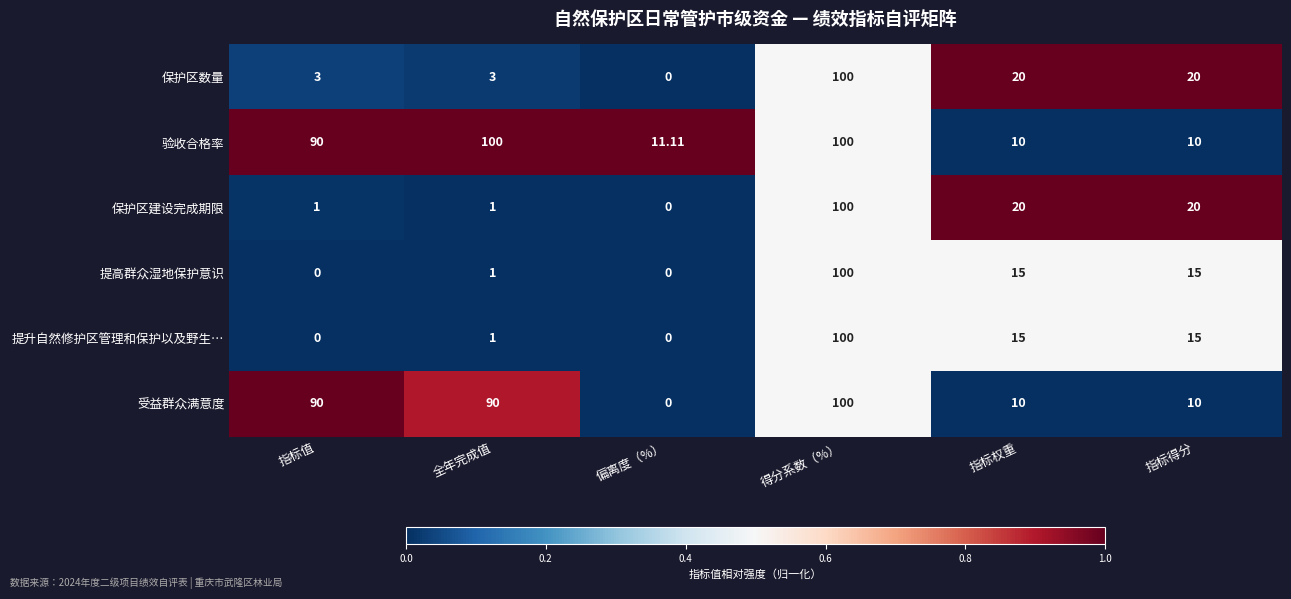

Which category has the lowest value in the 保护区数量 series?

偏离度（%）